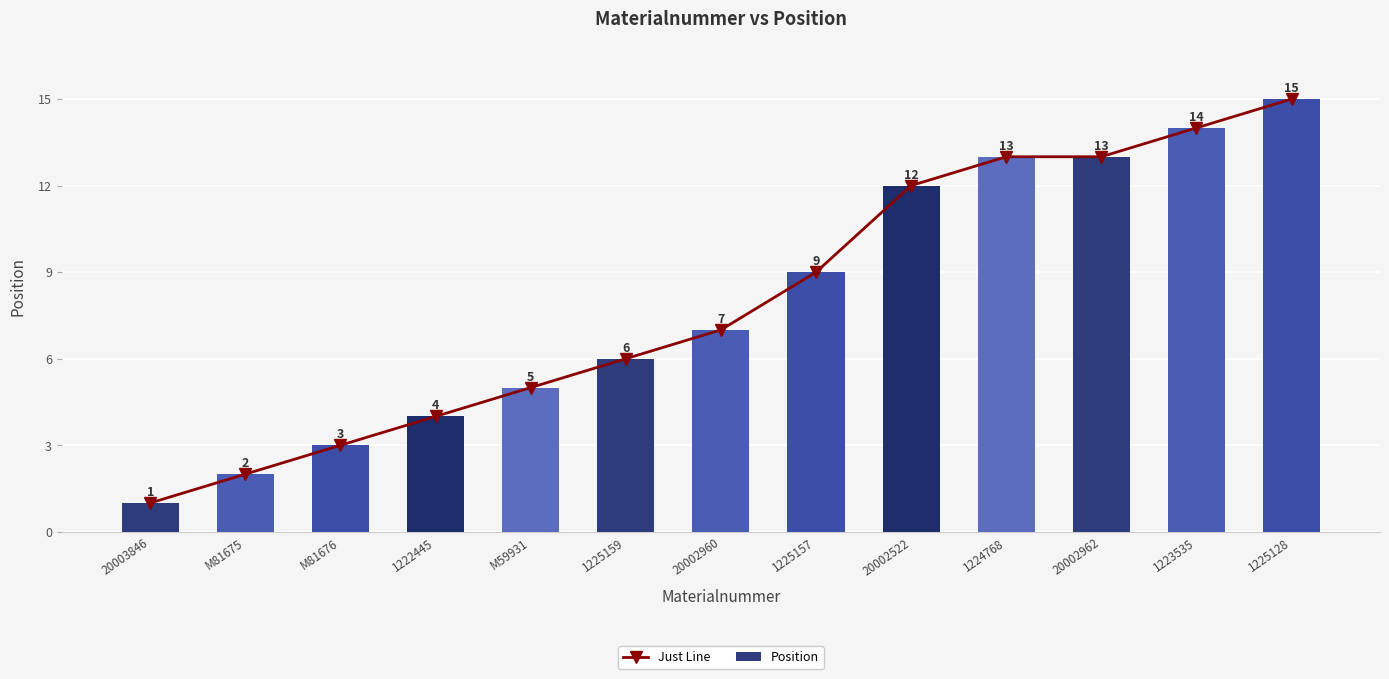

What is the greatest value displayed?

15